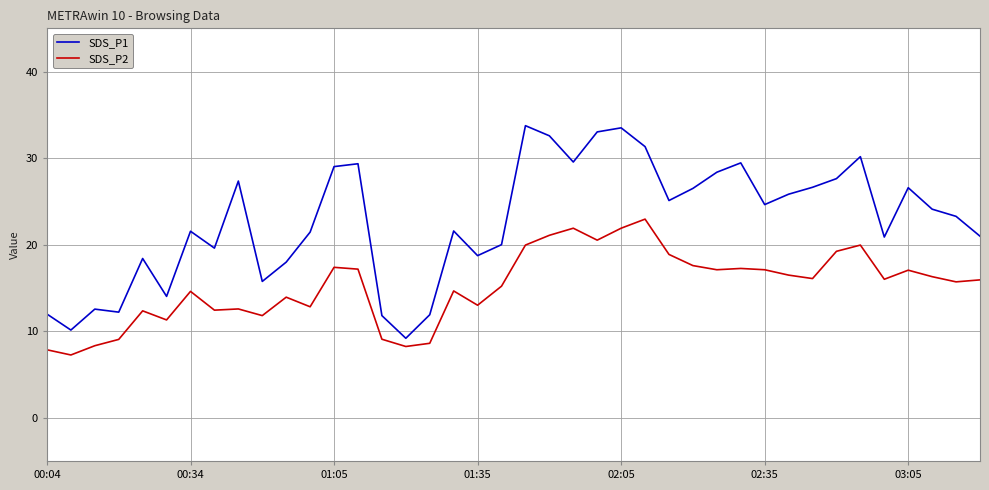

Which series has the widest spread of values?

SDS_P1